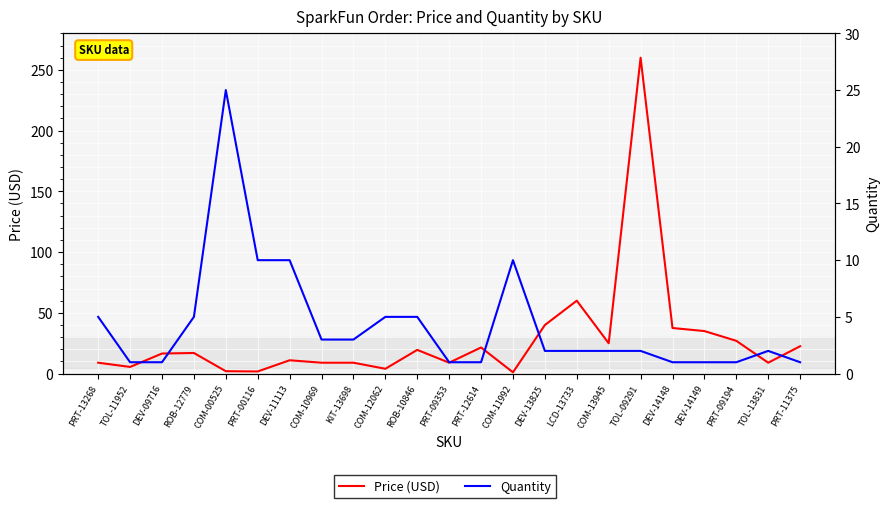

True or false: Price (USD) has a value of 15.8 at DEV-11113.

False